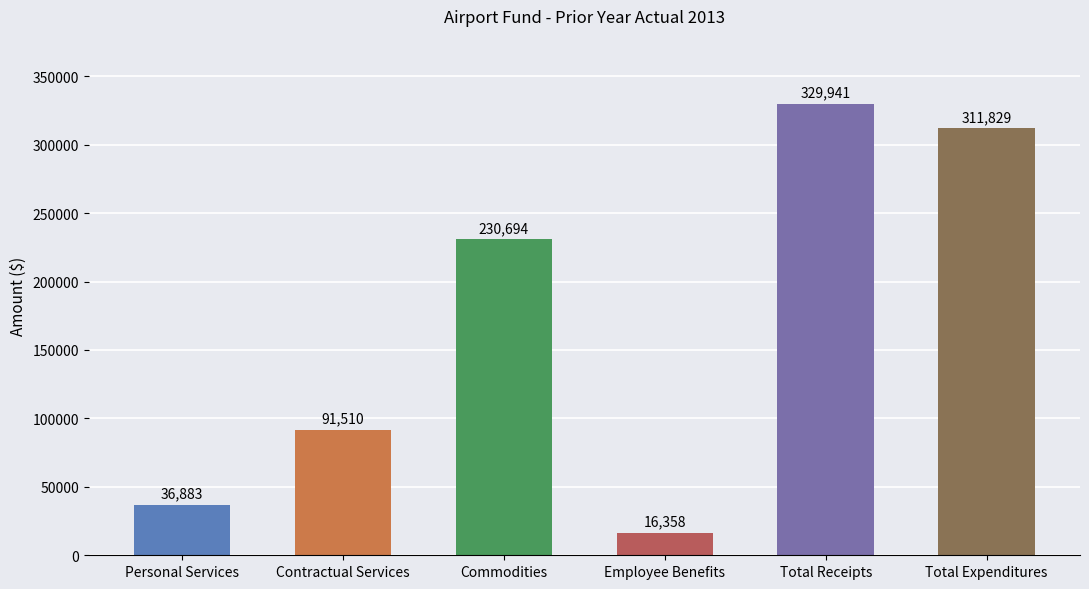

Count the number of categories in the chart.

6